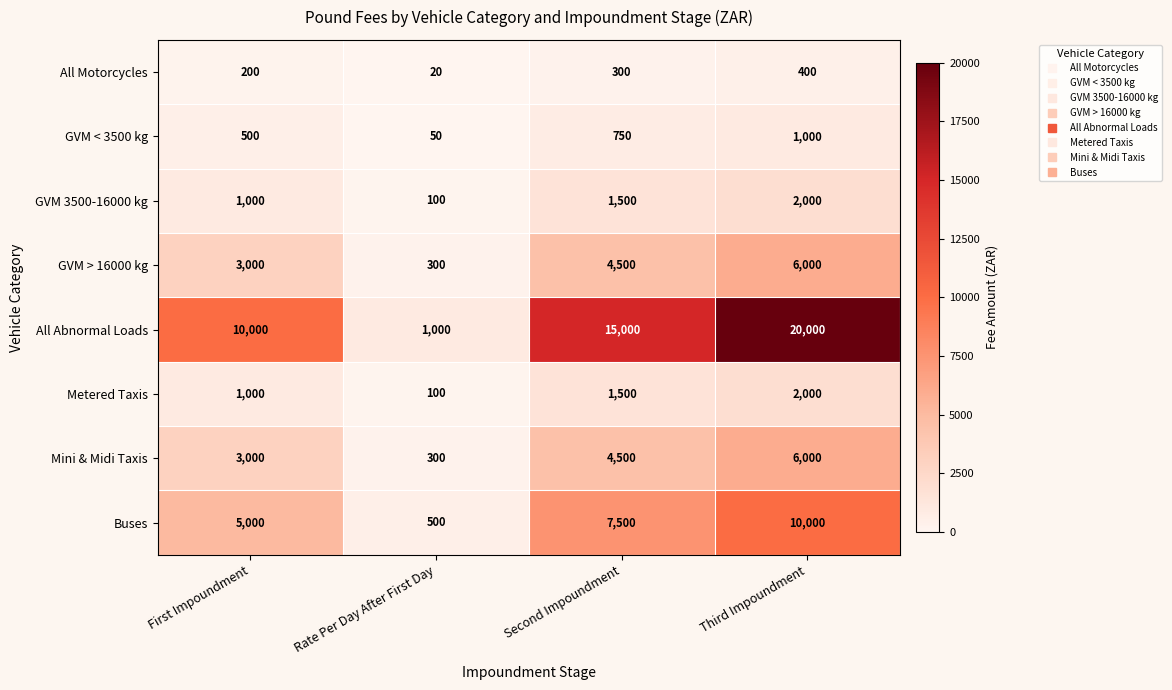

Rank the categories by All Motorcycles value from highest to lowest.

Third Impoundment, Second Impoundment, First Impoundment, Rate Per Day After First Day